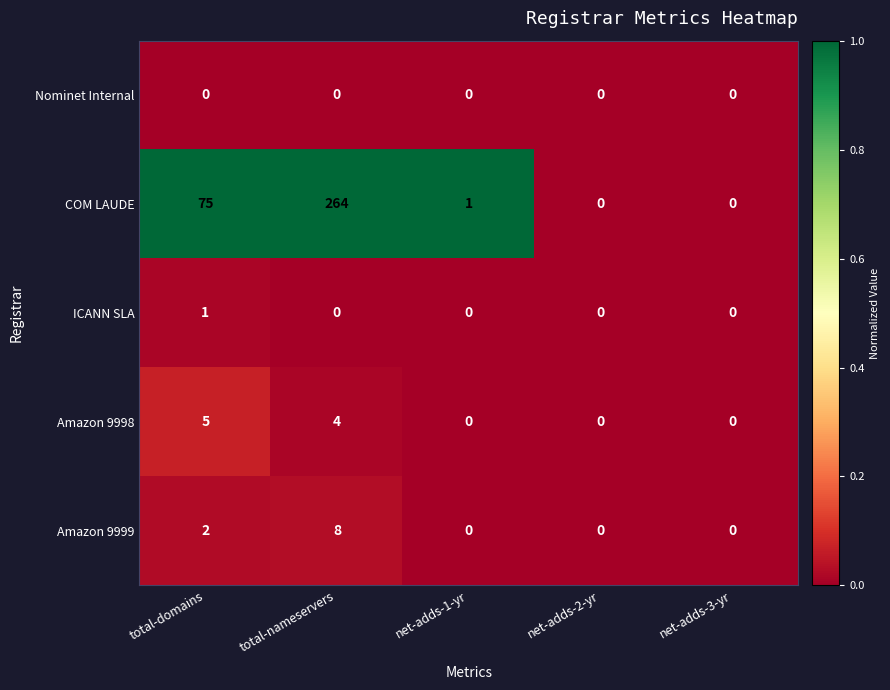

Reading right to left, extract all data points from this chart.

Nominet Internal: net-adds-3-yr=0	net-adds-2-yr=0	net-adds-1-yr=0	total-nameservers=0	total-domains=0
COM LAUDE: net-adds-3-yr=0	net-adds-2-yr=0	net-adds-1-yr=1	total-nameservers=264	total-domains=75
ICANN SLA: net-adds-3-yr=0	net-adds-2-yr=0	net-adds-1-yr=0	total-nameservers=0	total-domains=1
Amazon 9998: net-adds-3-yr=0	net-adds-2-yr=0	net-adds-1-yr=0	total-nameservers=4	total-domains=5
Amazon 9999: net-adds-3-yr=0	net-adds-2-yr=0	net-adds-1-yr=0	total-nameservers=8	total-domains=2